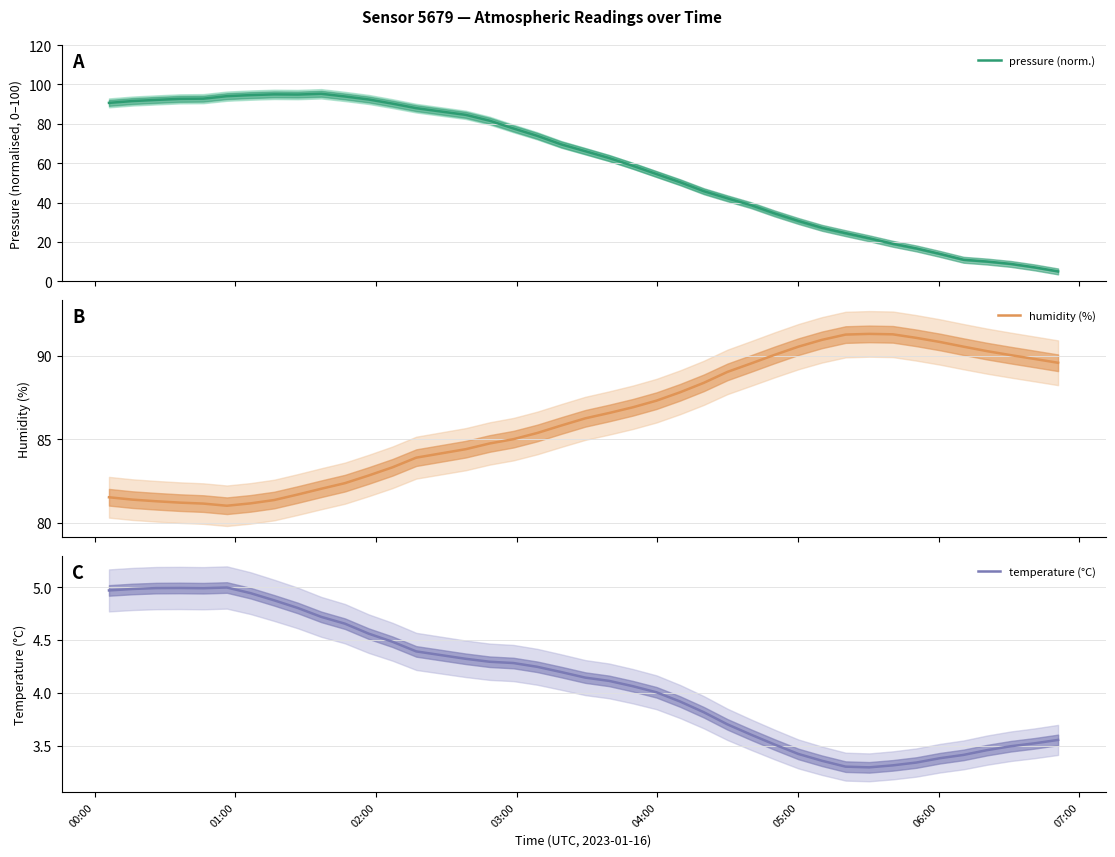

At how many categories does at least one series exceed 36?

40